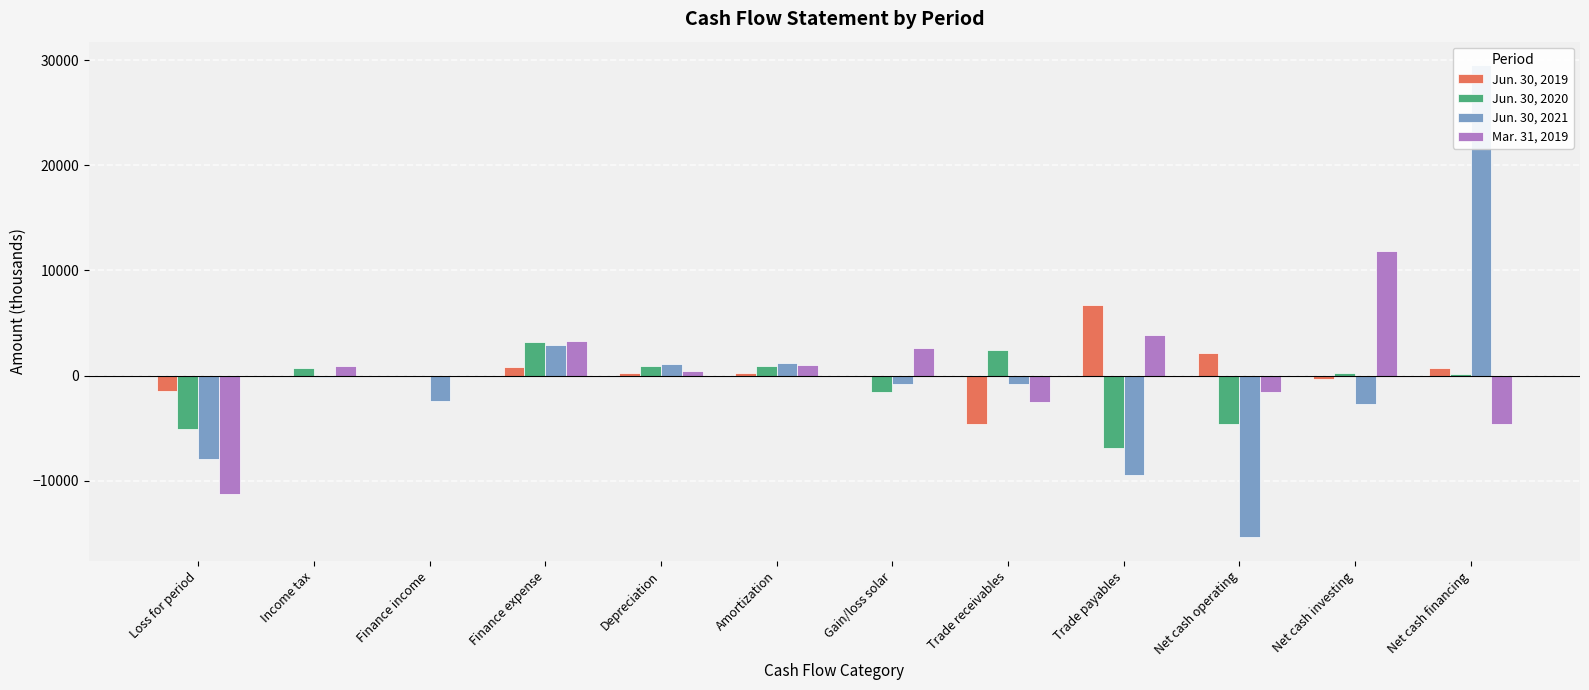

Which series changed the most between Net cash operating and Net cash investing?

Mar. 31, 2019